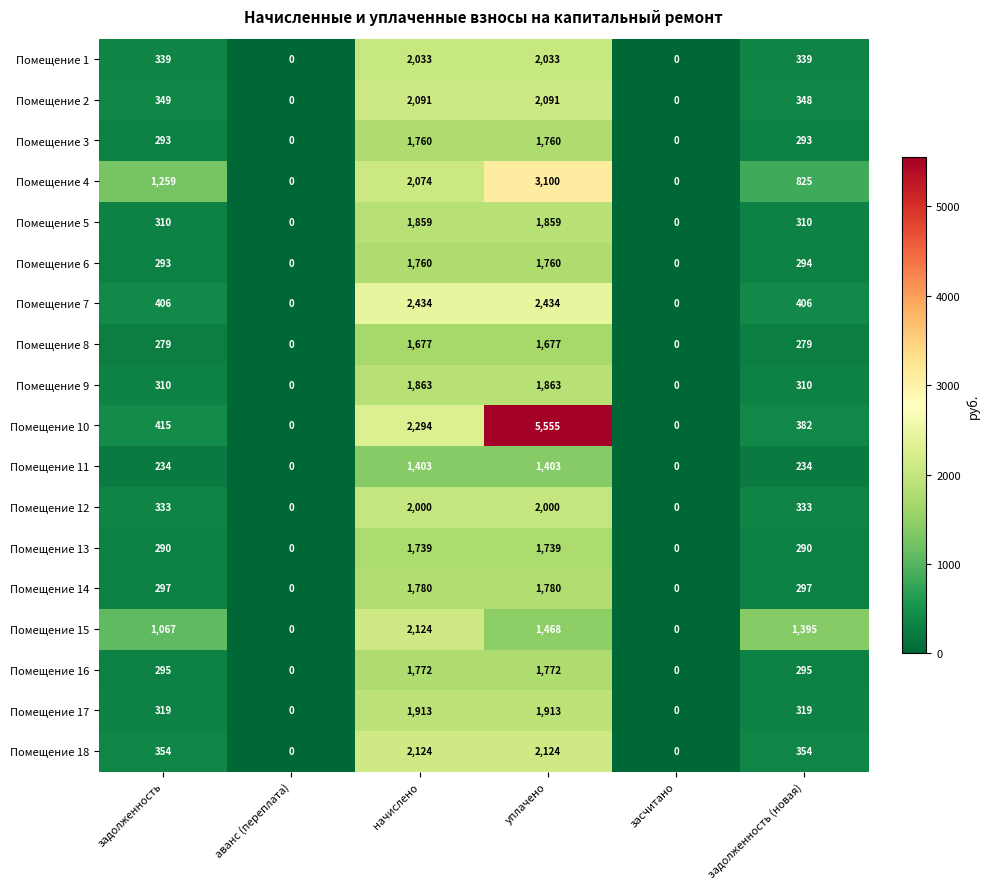

Which series has the widest spread of values?

Помещение 10